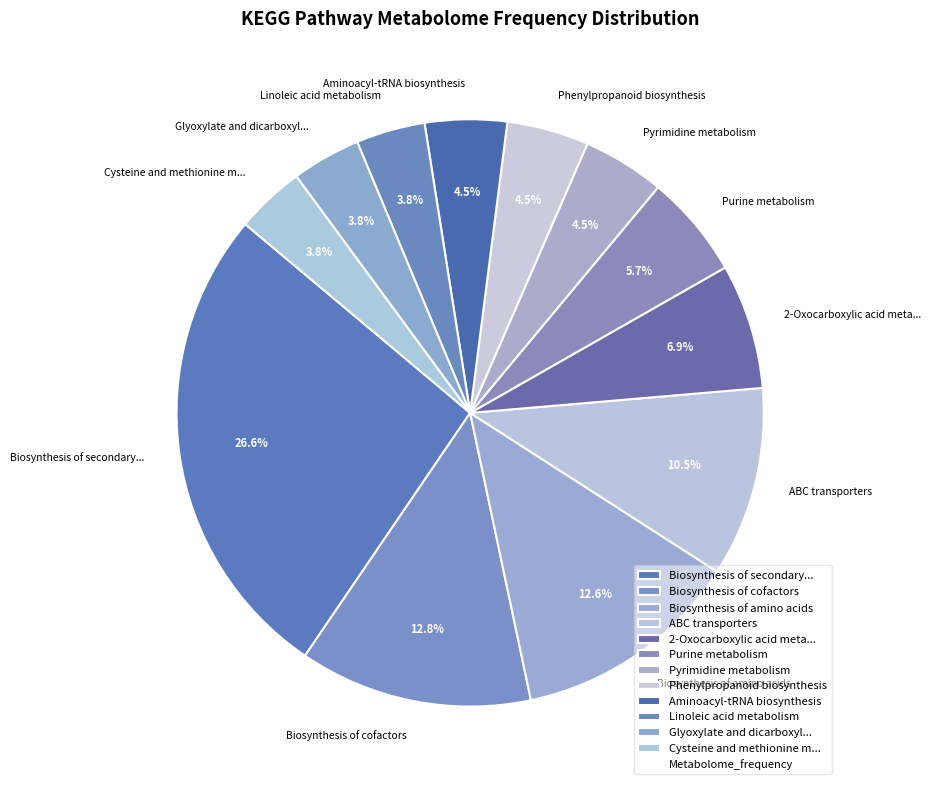

Which has a higher value, Purine metabolism or Glyoxylate and dicarboxyl...?

Purine metabolism